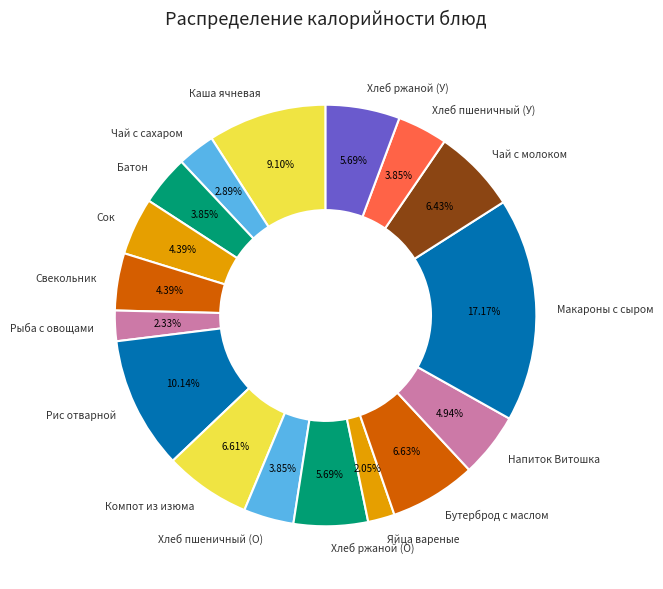

How many slices are in this pie chart?

17